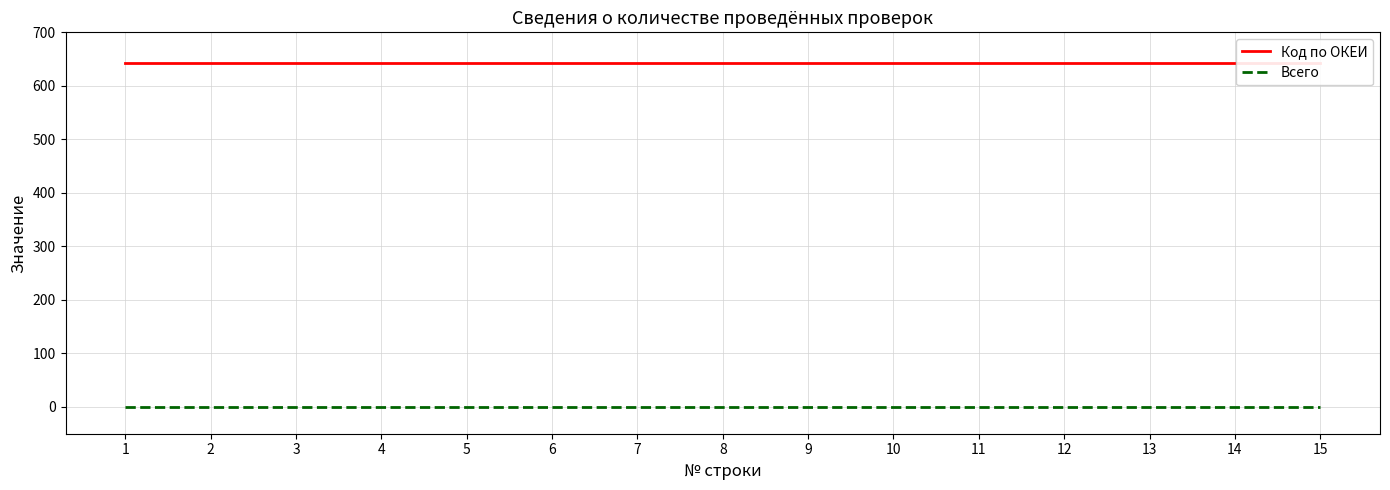

How many lines are shown in the chart?

2